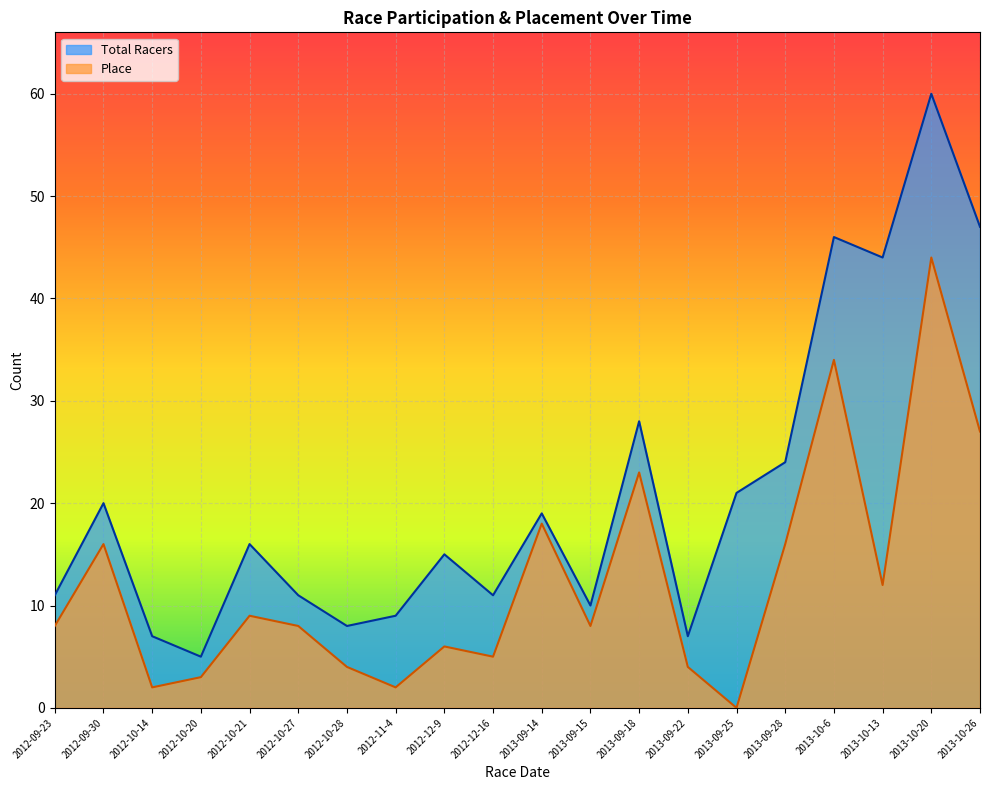

Which series has the largest total across all categories?

Total Racers